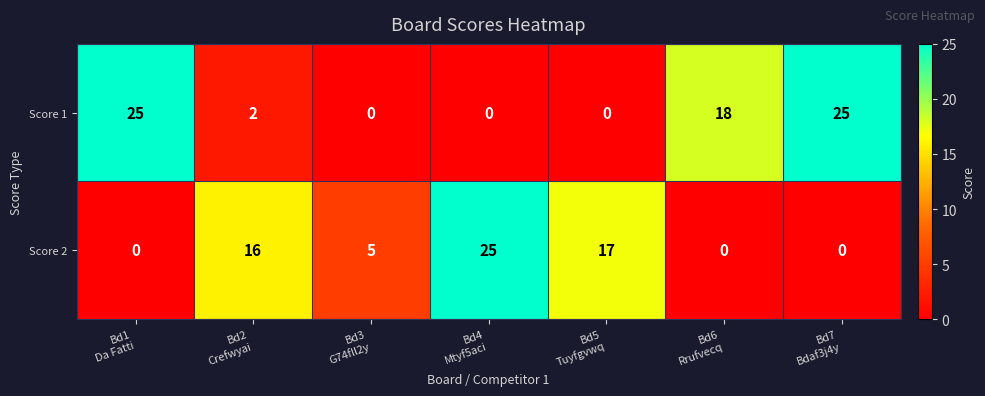

Reading right to left, list all the values displayed in this chart.

Score 1: 25	18	0	0	0	2	25
Score 2: 0	0	17	25	5	16	0